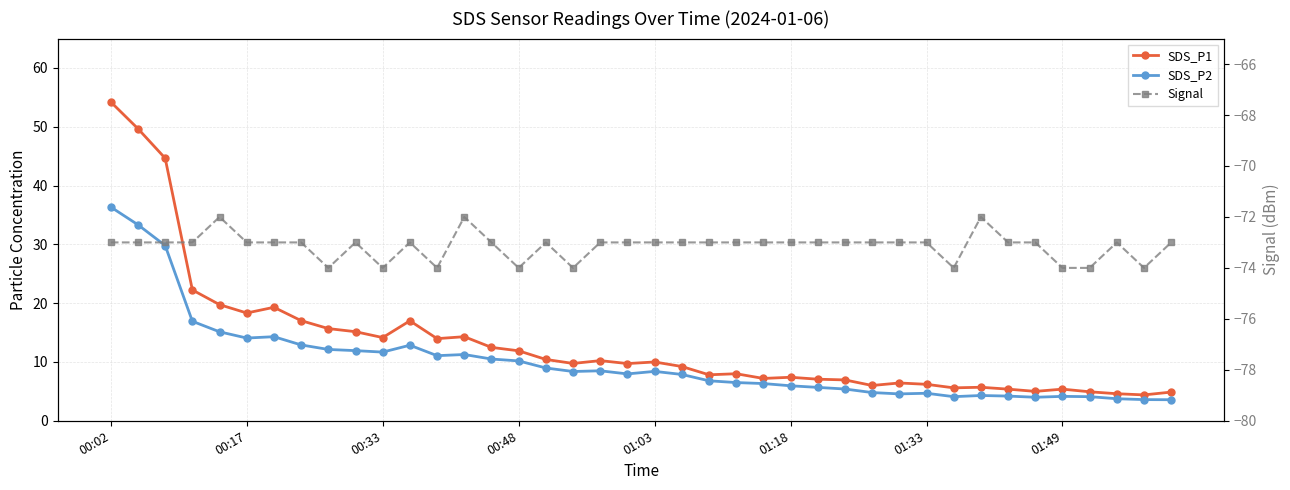

The Signal series shows -40.1 at 32. True or false?

False